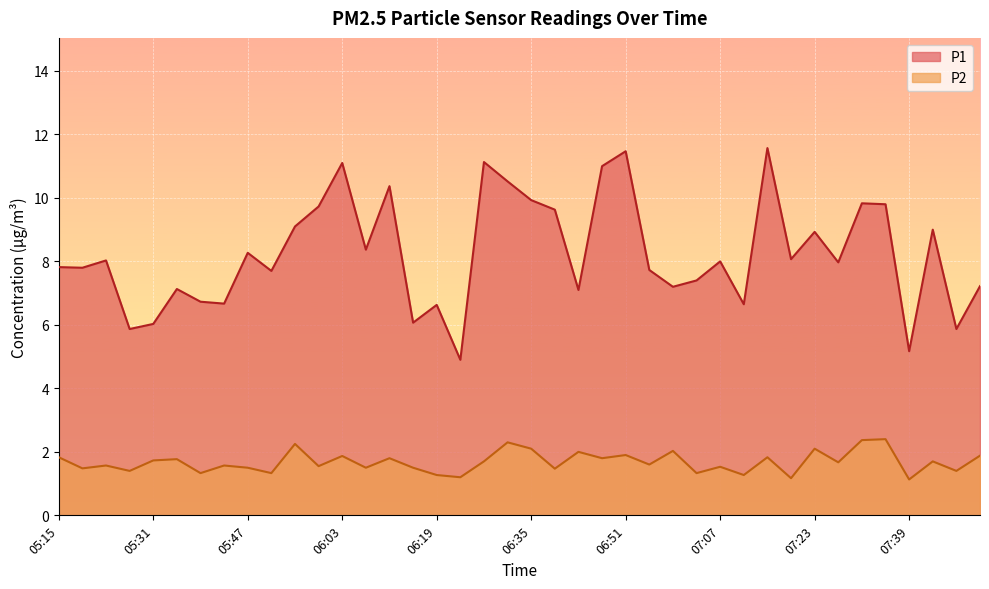

At which label does P1 reach its peak?

07:15